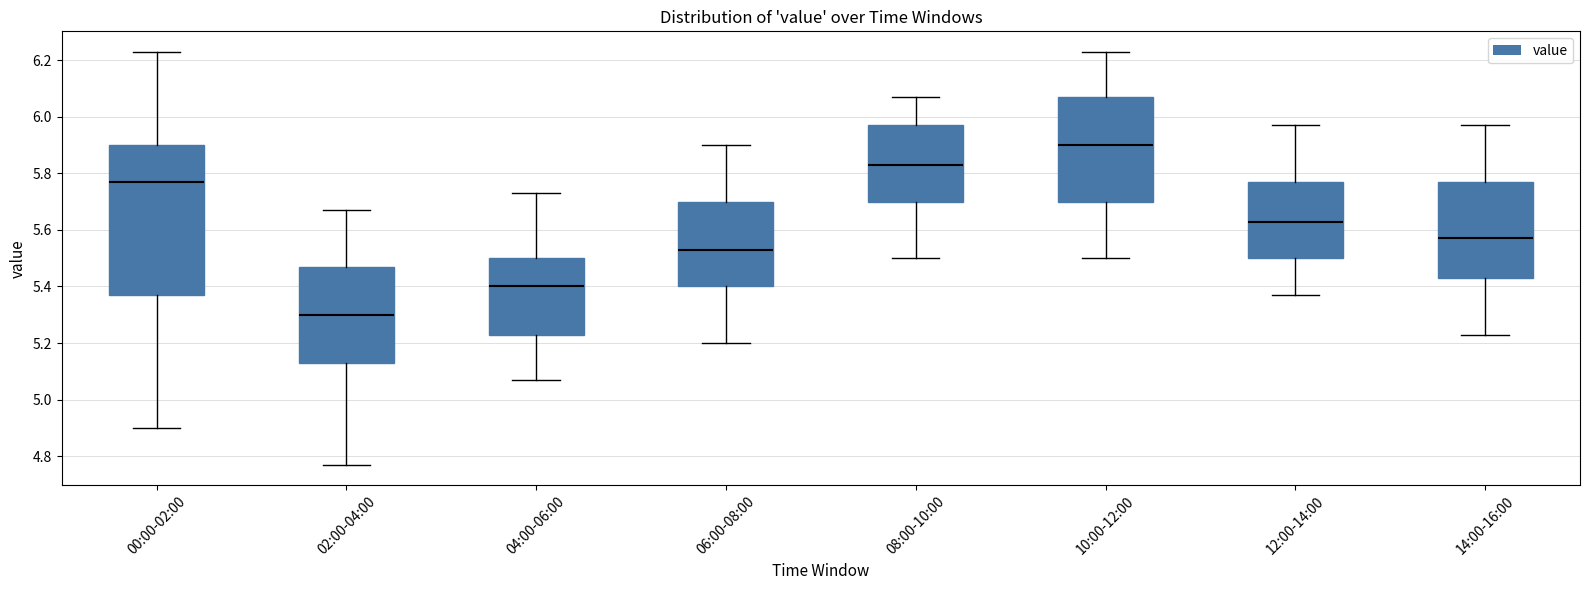

Which box's median line is the highest?

10:00-12:00